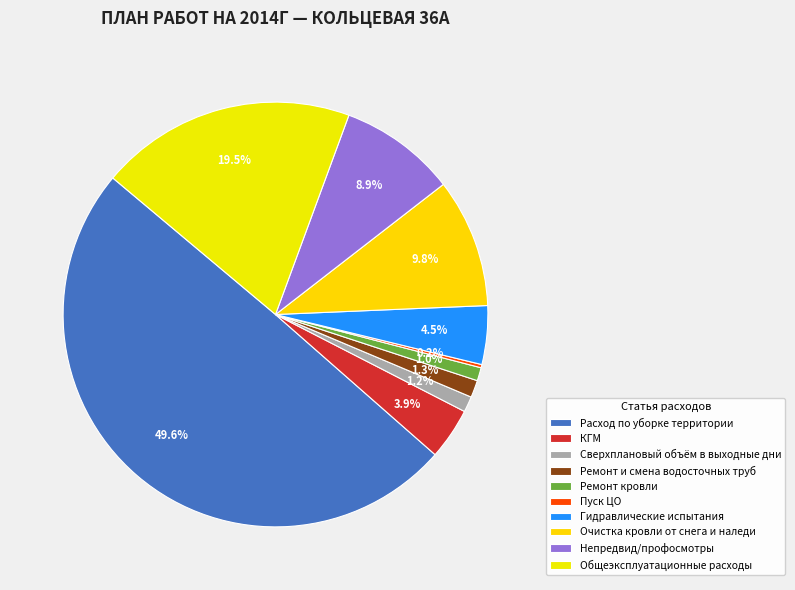

What is the smallest slice in the pie chart?

Пуск ЦО